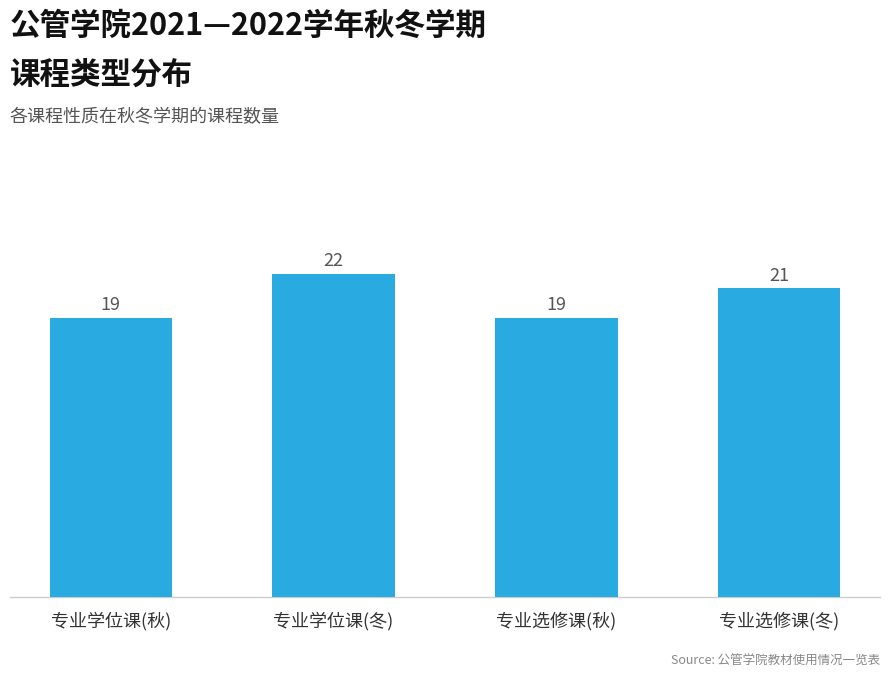

What is the greatest value displayed?

22